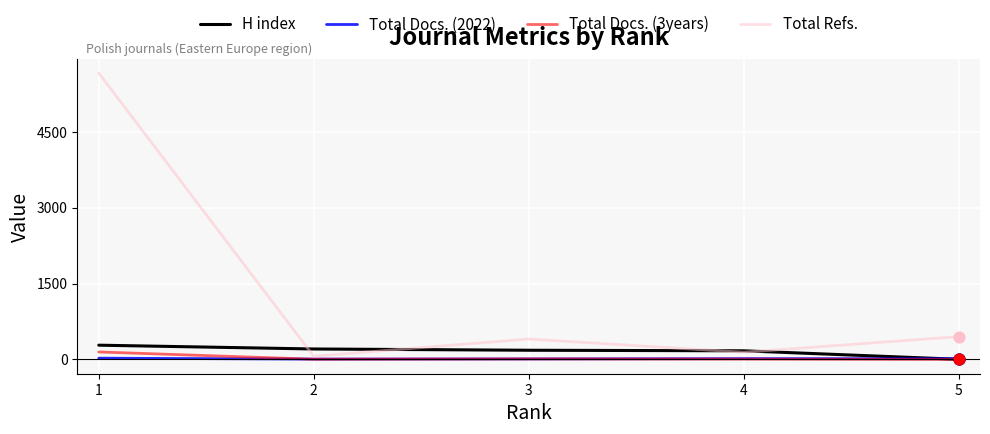

At which category is the sum across all series the highest?

1